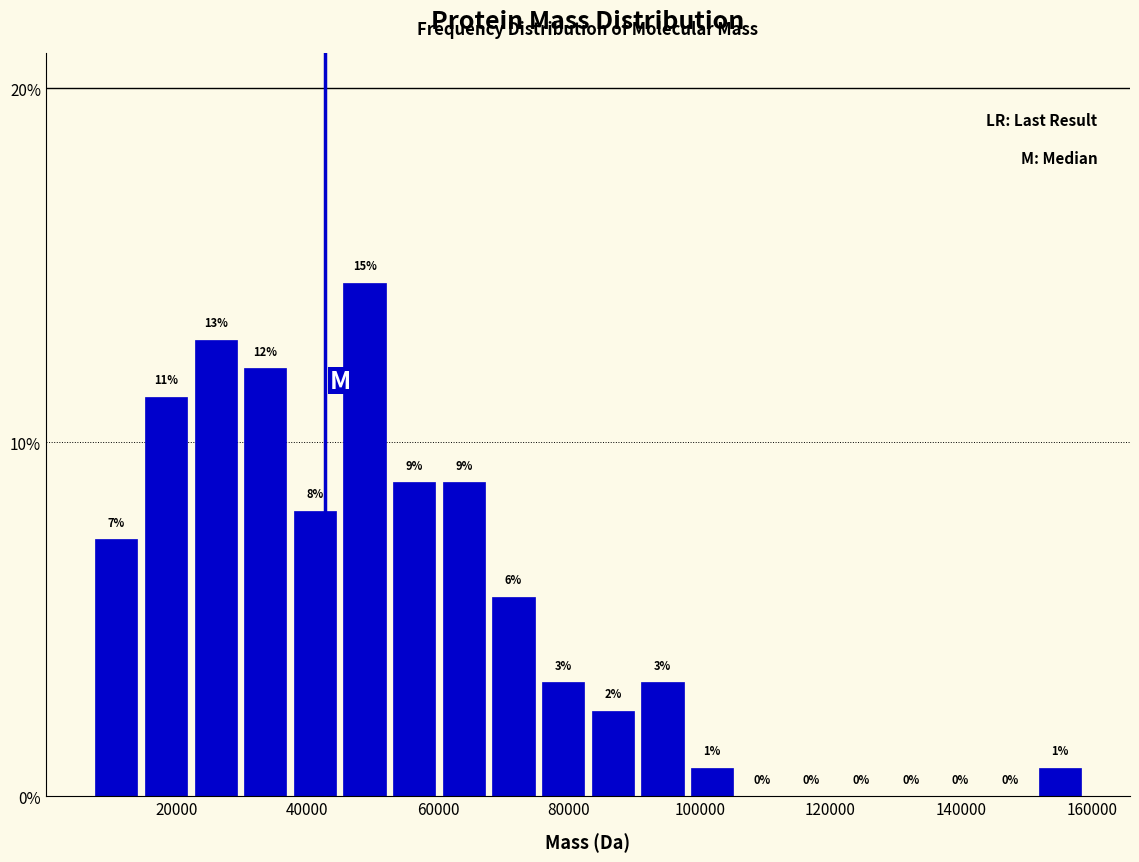

Around what value on the x-axis is the tallest bar? Give the approximate position of its centre, as read against the axis.

48000